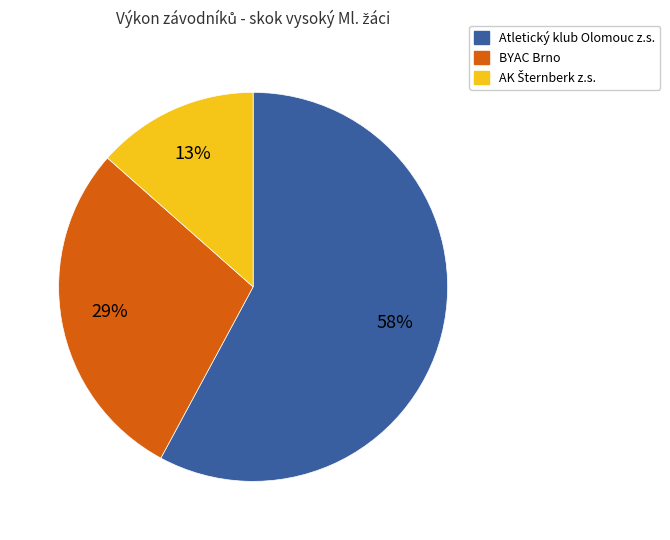

Is there any slice that represents more than half of the pie?

Yes